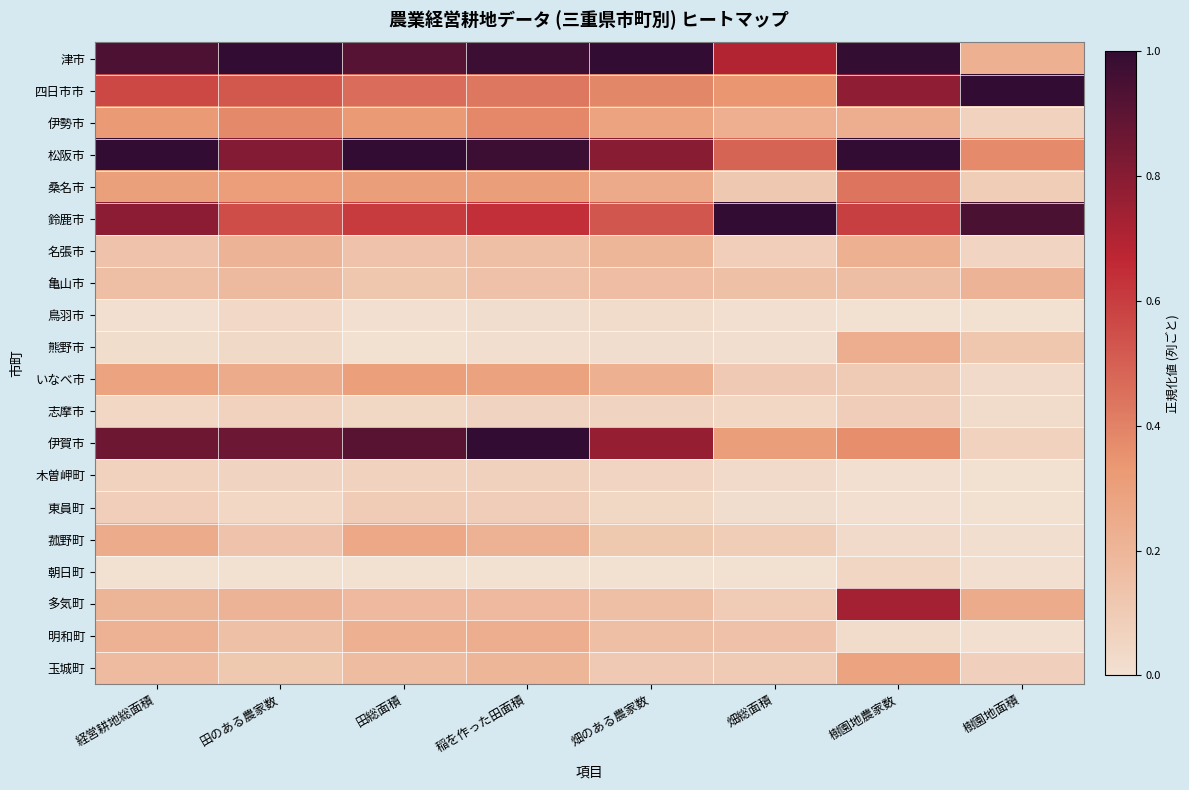

What is the total value across all series at 畑総面積?

4.1